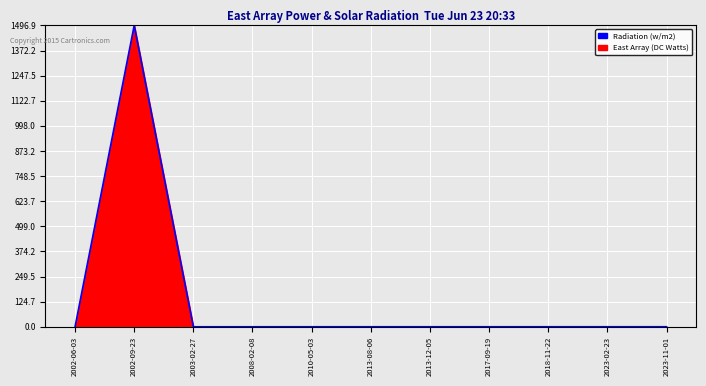

What is the greatest value displayed?

1496.9